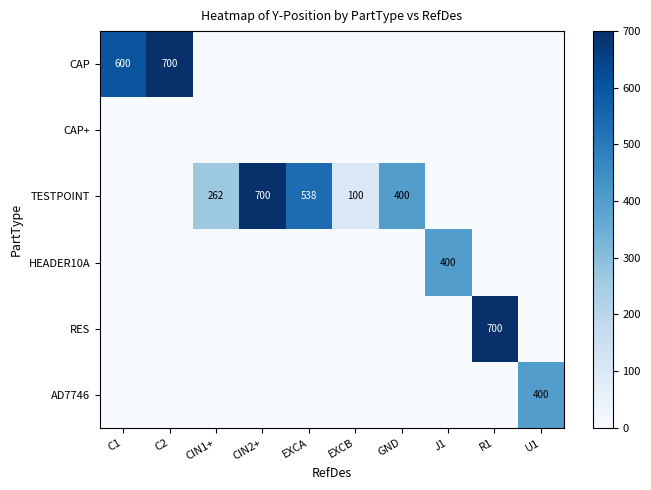

True or false: CAP has a value of 600 at C1.

True